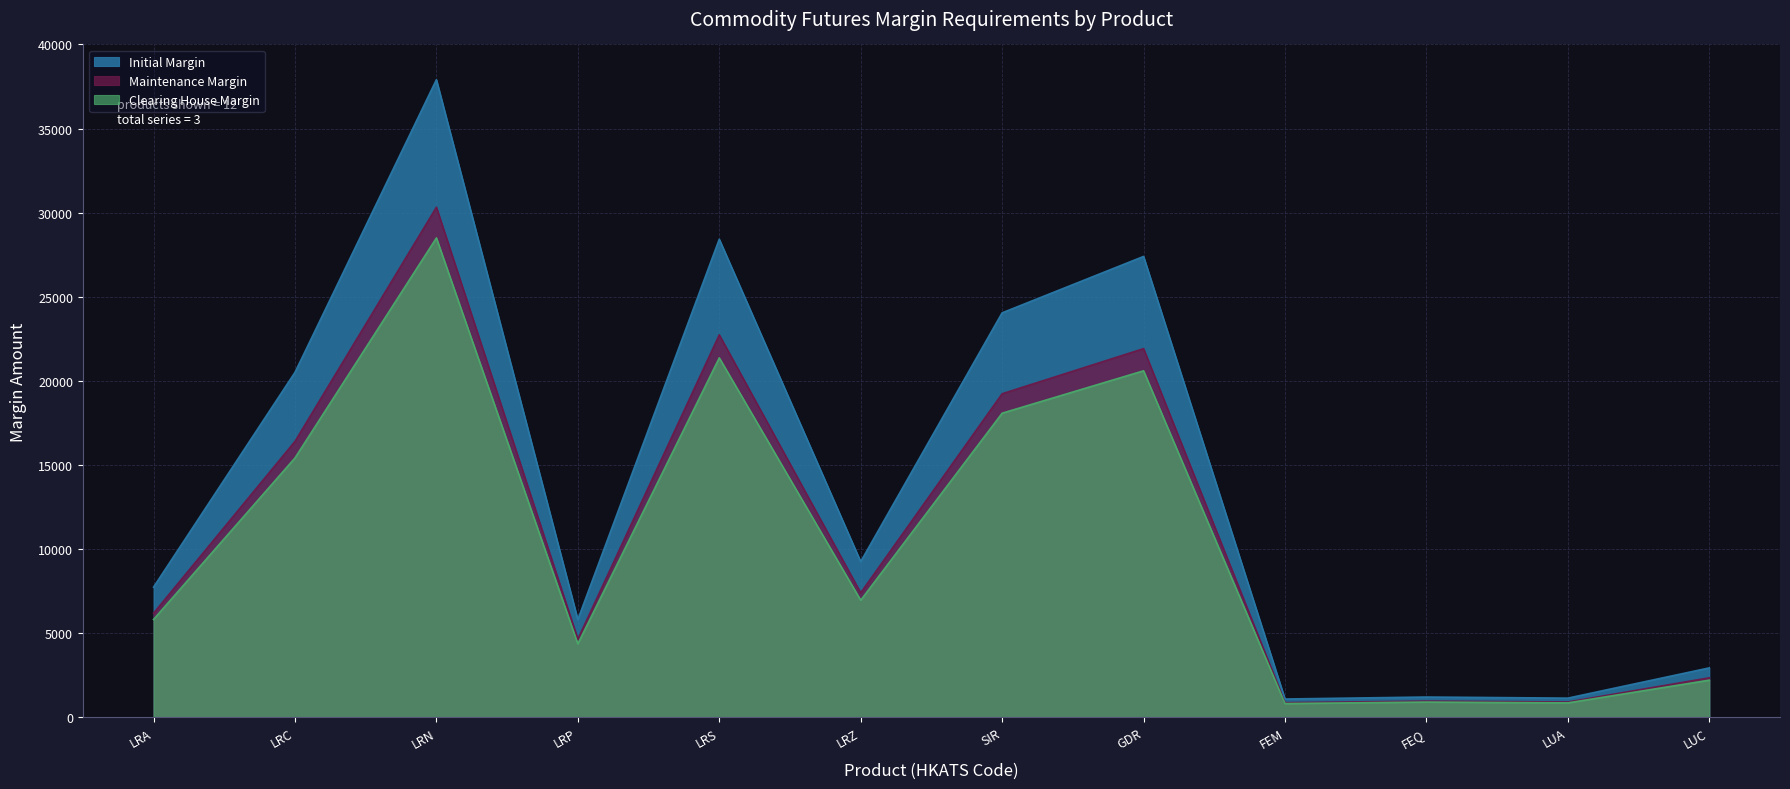

At which category does the chart reach its minimum across all series?

FEM